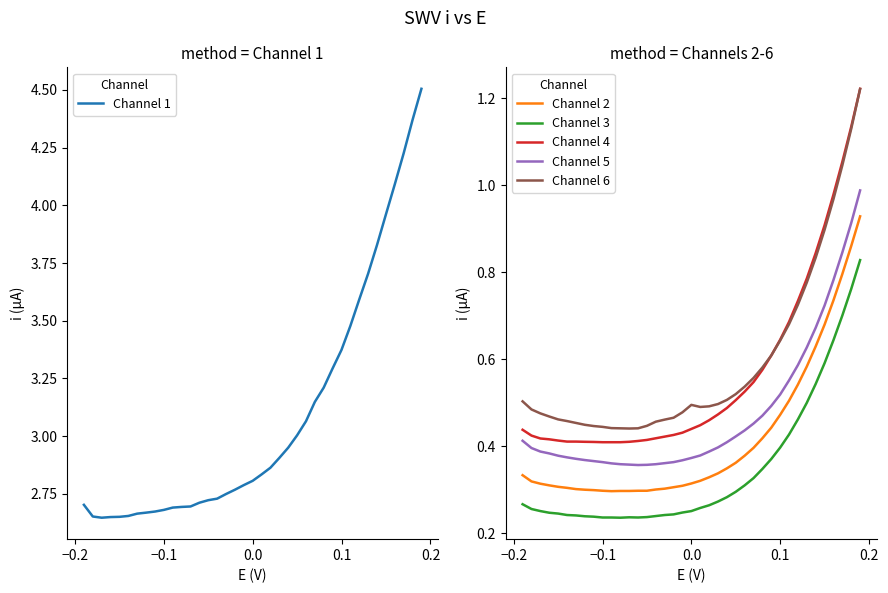

True or false: Channel 4 and Channel 5 intersect in this chart.

False